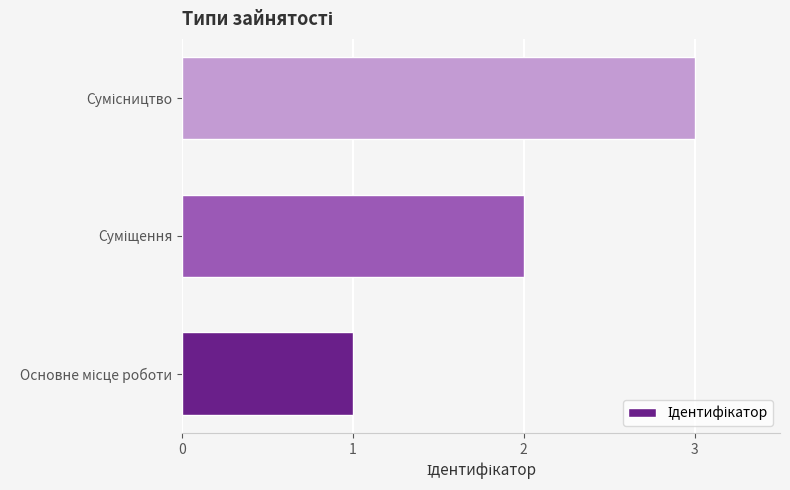

What is the maximum value shown in the chart?

3